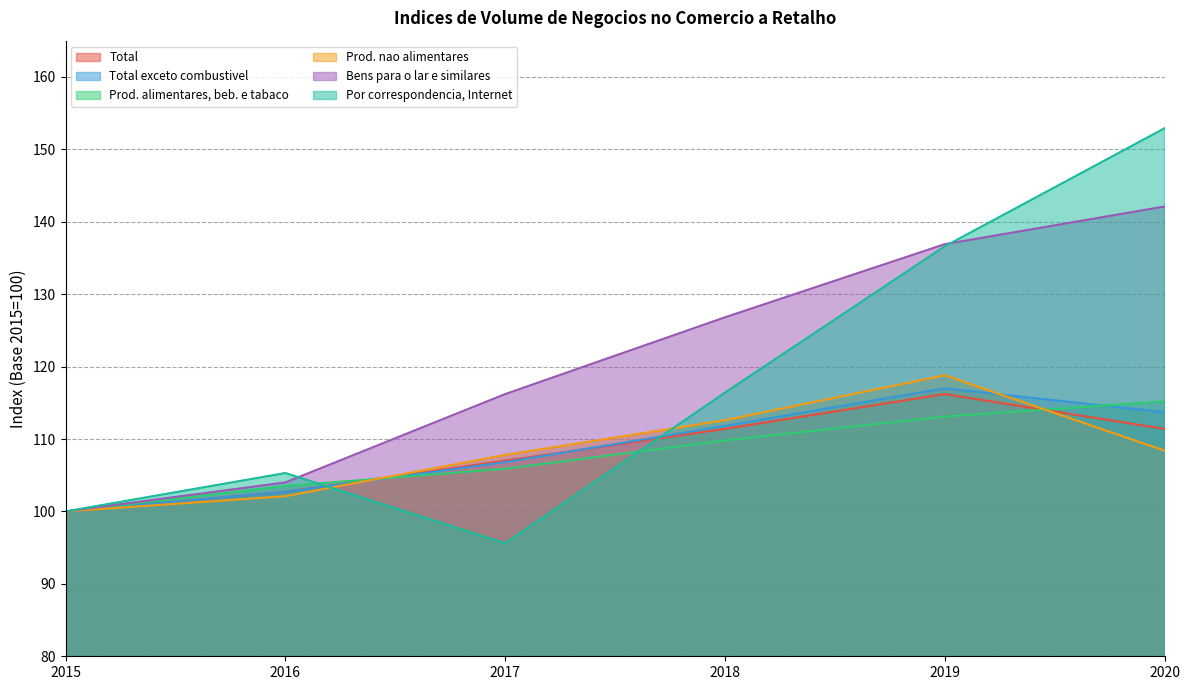

How many lines are shown in the chart?

6